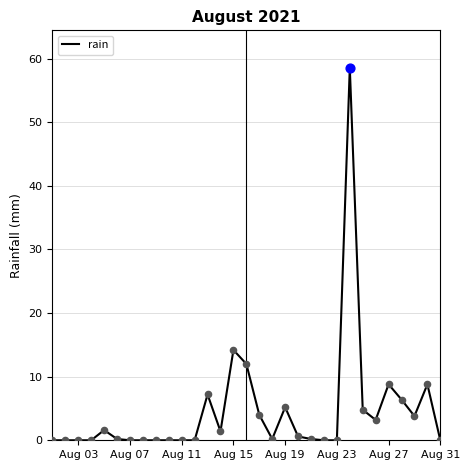

What is the maximum value shown in the chart?

58.6